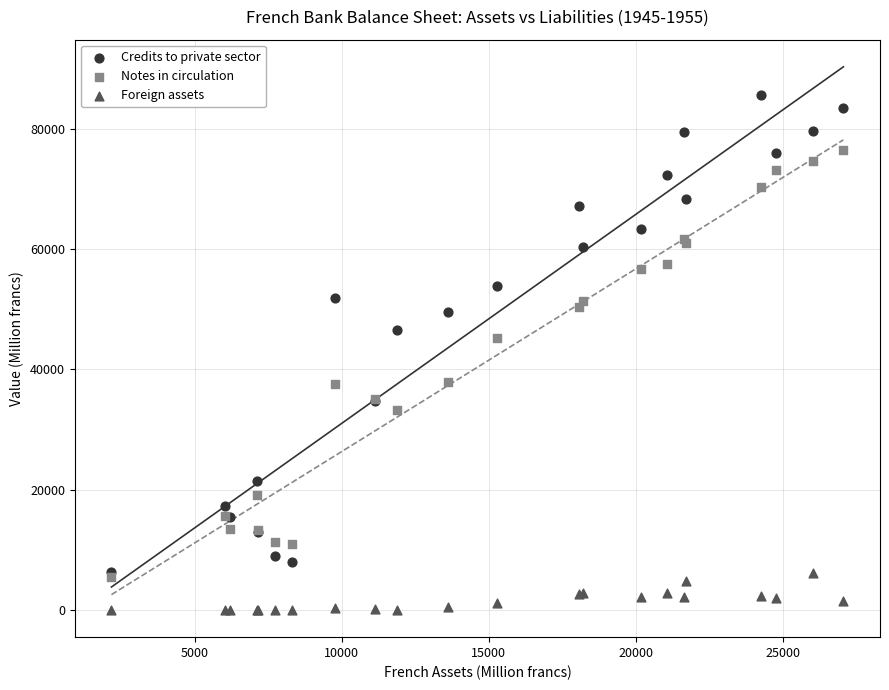

Across all series, what Y value is closest to 42799?

45281.2